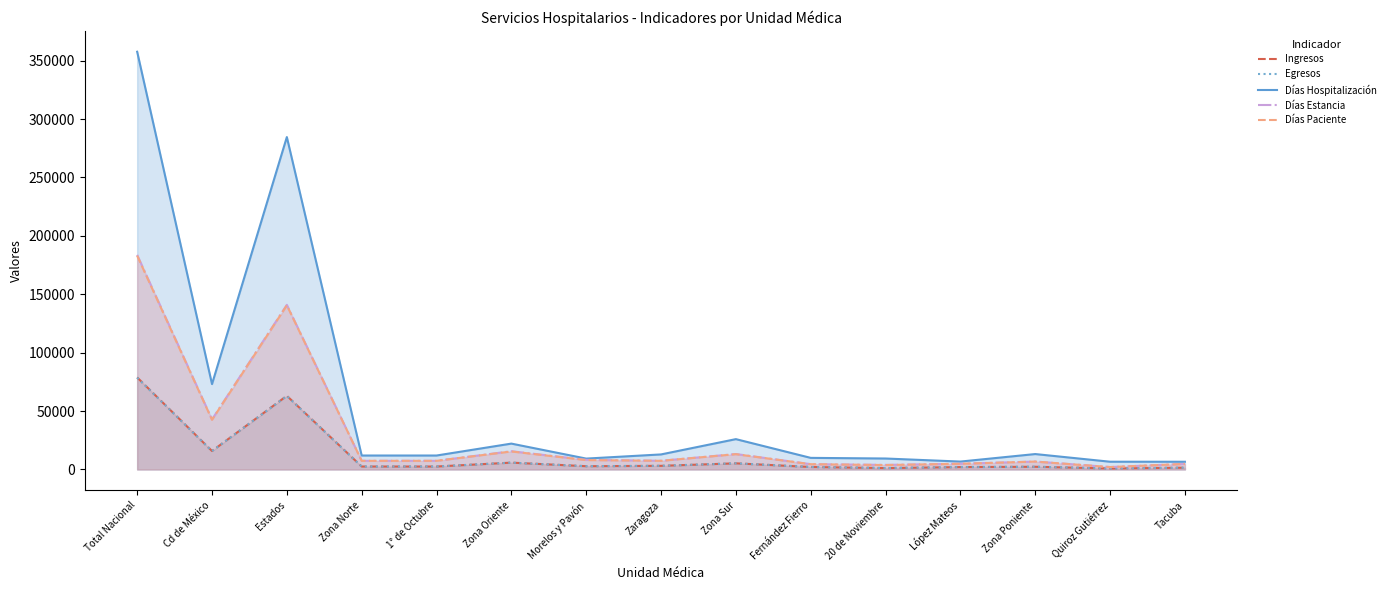

True or false: Egresos has more than 1 points higher than both neighbors.

True